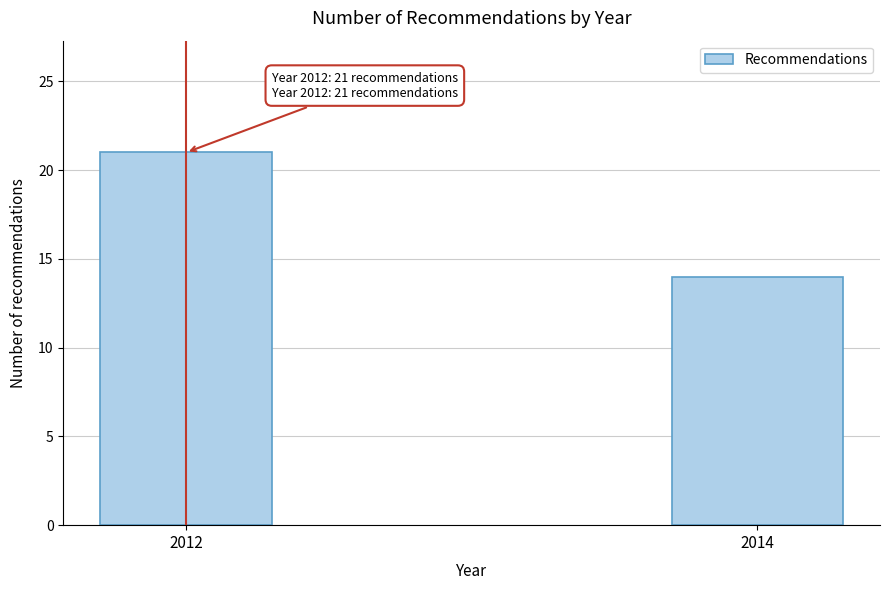

Reading right to left, what are all the values shown in this chart?

14	21